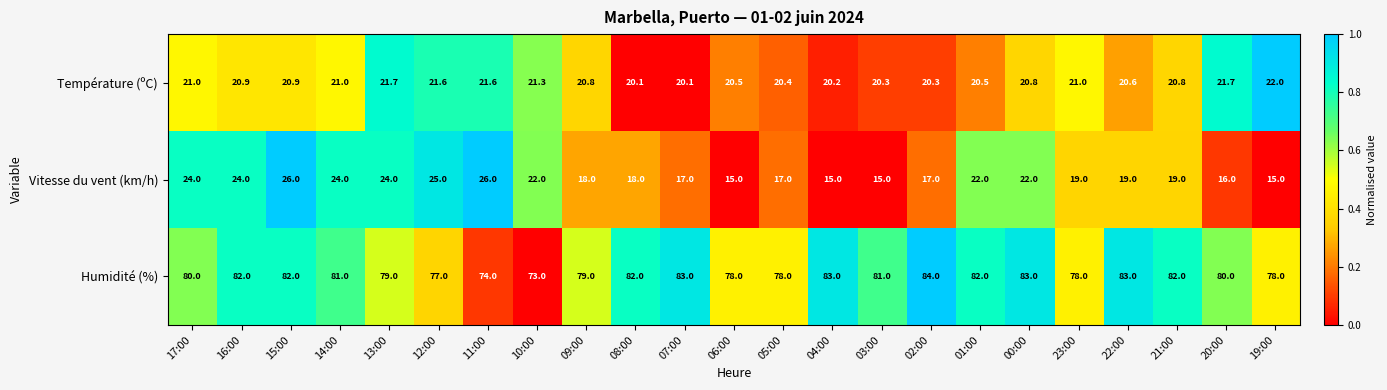

What is the minimum value for Vitesse du vent (km/h)?

15.0